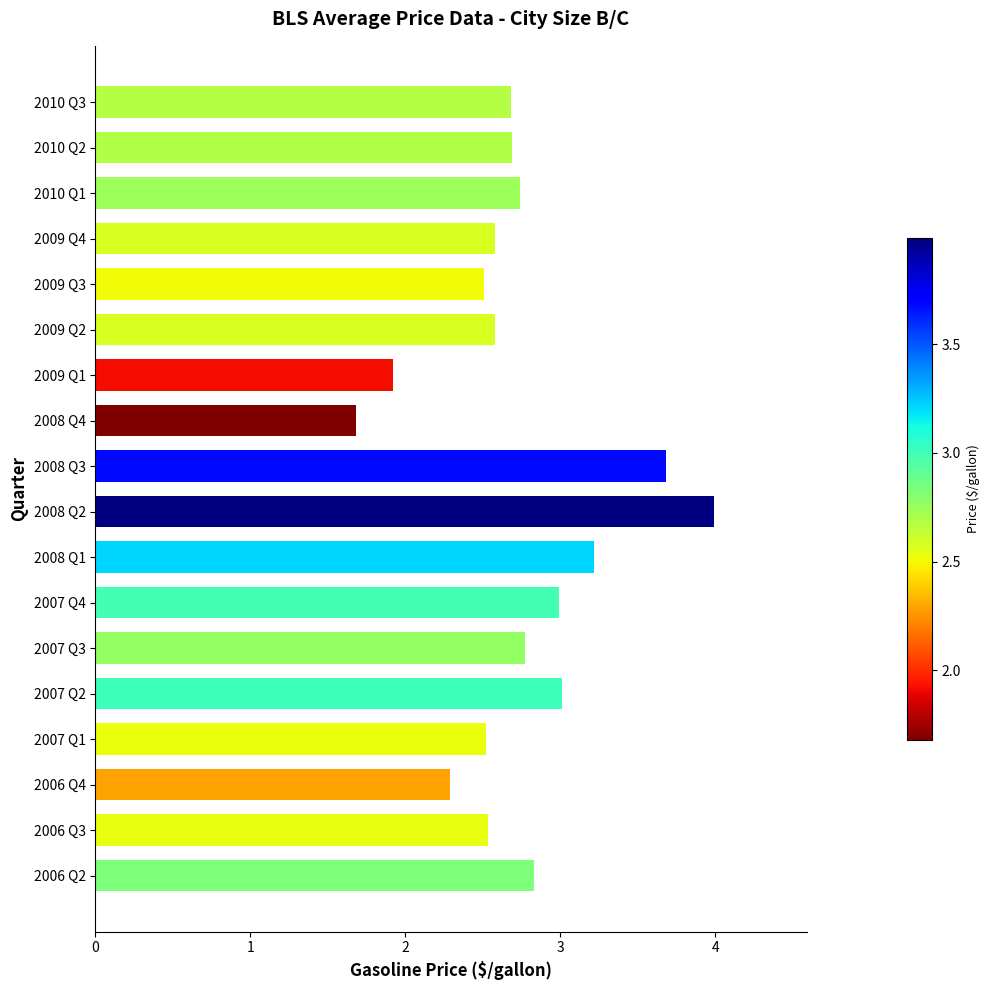

Reading bottom to top, what are all the values shown in this chart?

2006 Q2=2.8	2006 Q3=2.5	2006 Q4=2.3	2007 Q1=2.5	2007 Q2=3.0	2007 Q3=2.8	2007 Q4=3.0	2008 Q1=3.2	2008 Q2=4.0	2008 Q3=3.7	2008 Q4=1.7	2009 Q1=1.9	2009 Q2=2.6	2009 Q3=2.5	2009 Q4=2.6	2010 Q1=2.7	2010 Q2=2.7	2010 Q3=2.7